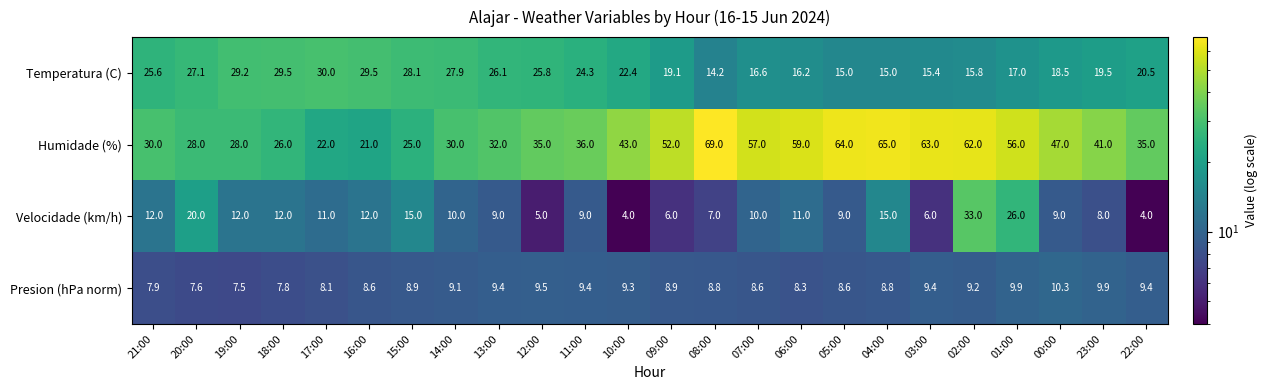

What is the difference between the maximum and second lowest values in the Velocidade (km/h) series?

29.0